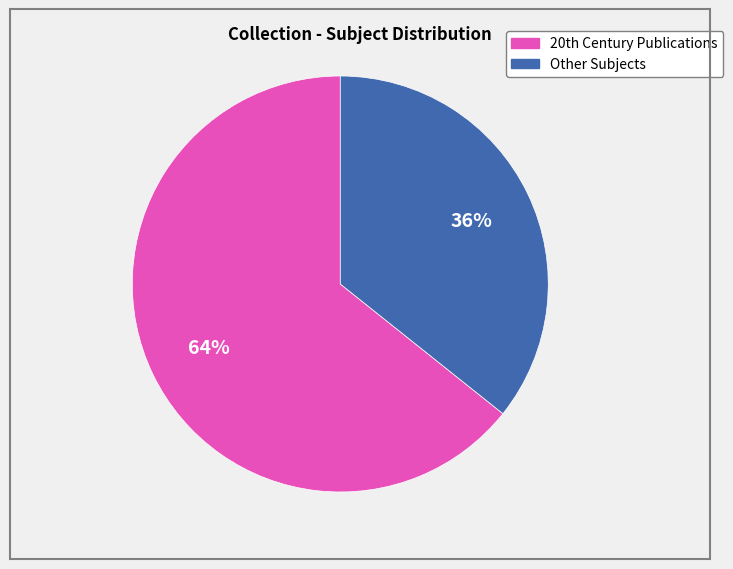

Is there a majority slice in this chart?

Yes